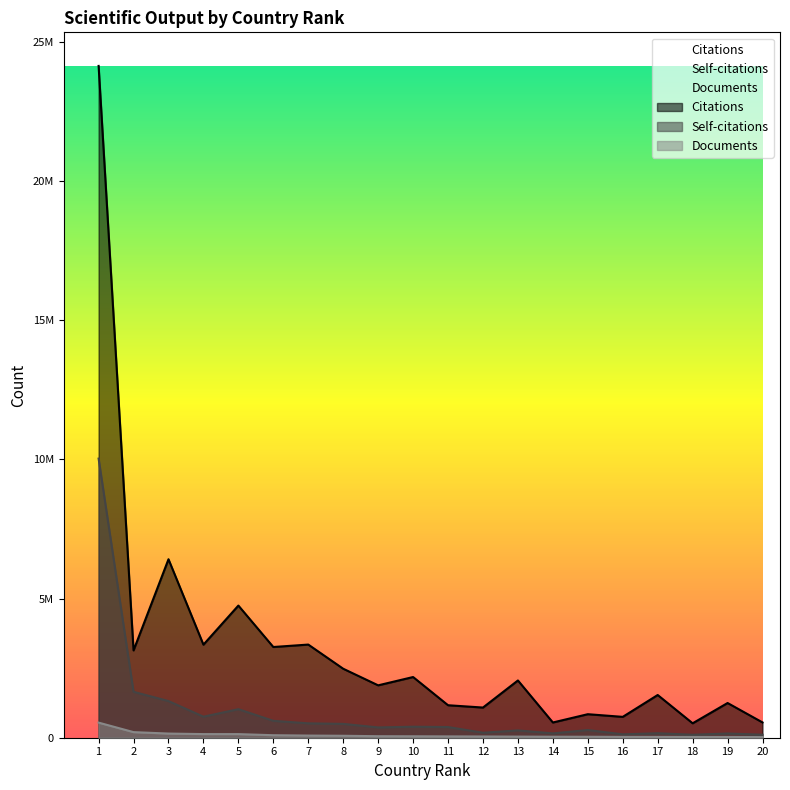

Does the chart have visible grid lines?

No